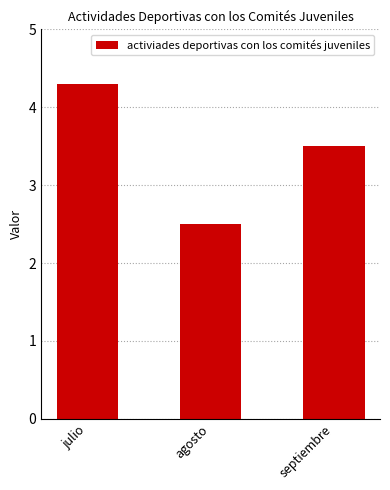

What position from the right is septiembre?

1